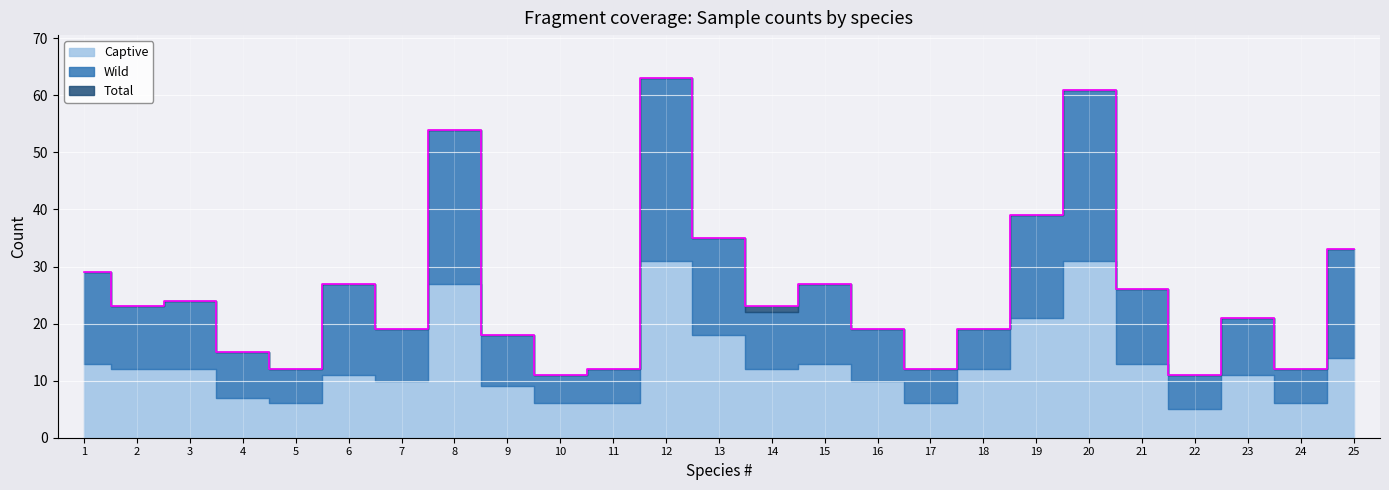

Where do Wild and Captive first cross each other?

1 and 2